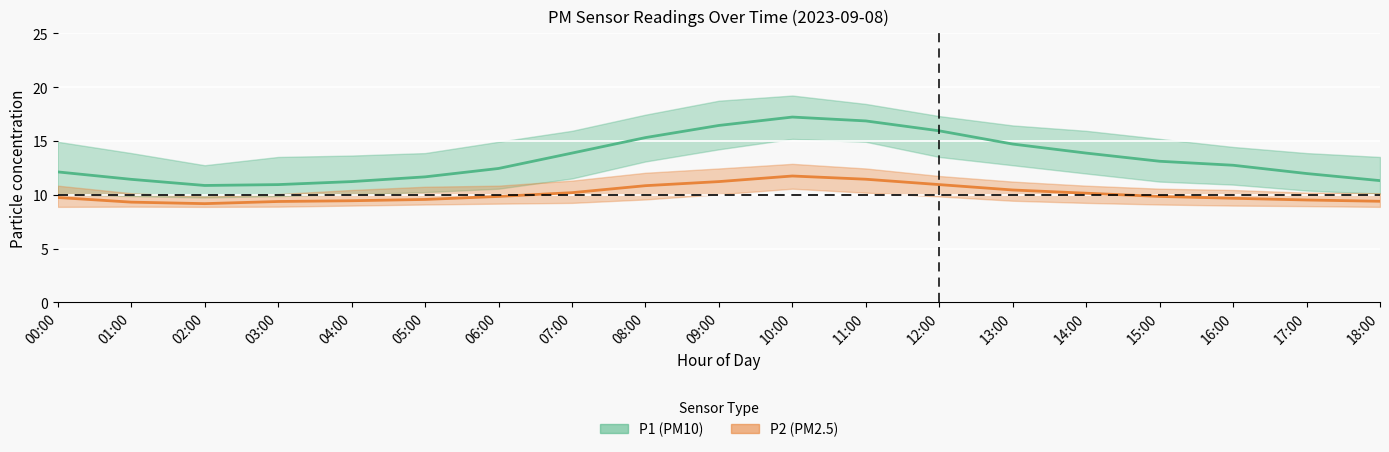

True or false: P2_upper and P2_lower cross at least once.

False